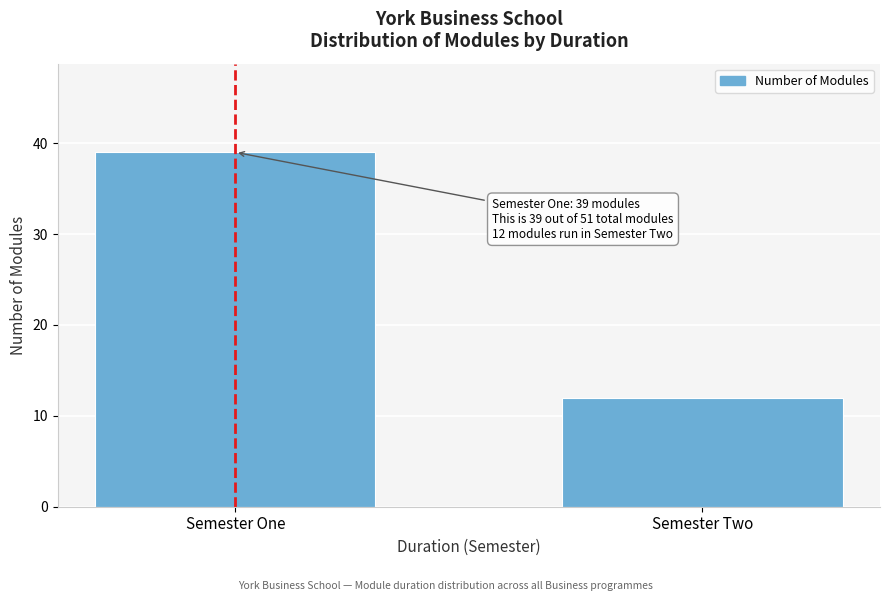

Reading right to left, list all the values displayed in this chart.

12	39